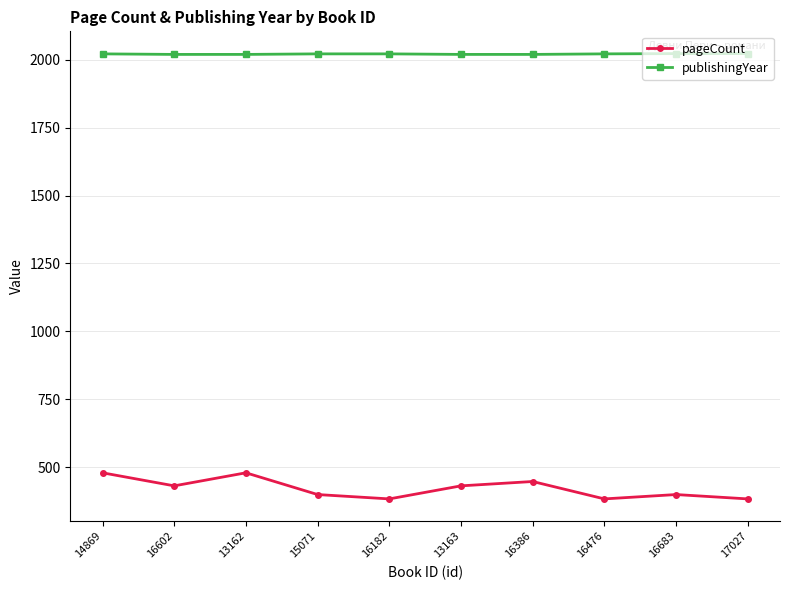

True or false: pageCount has a value of 400 at 15071.

True